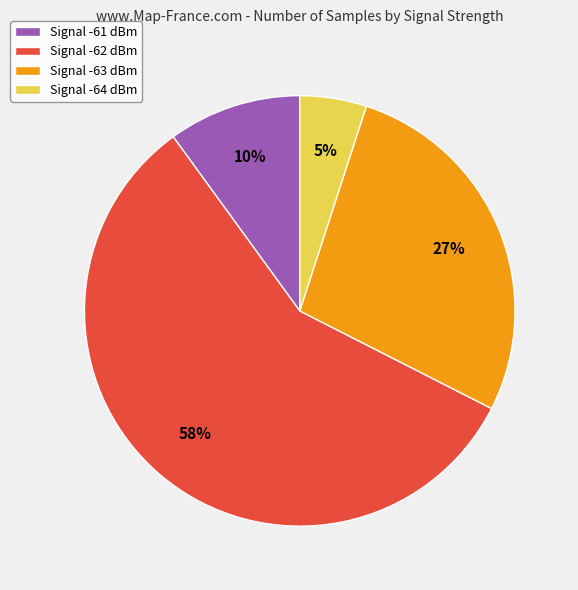

Count the number of slices in the pie.

4